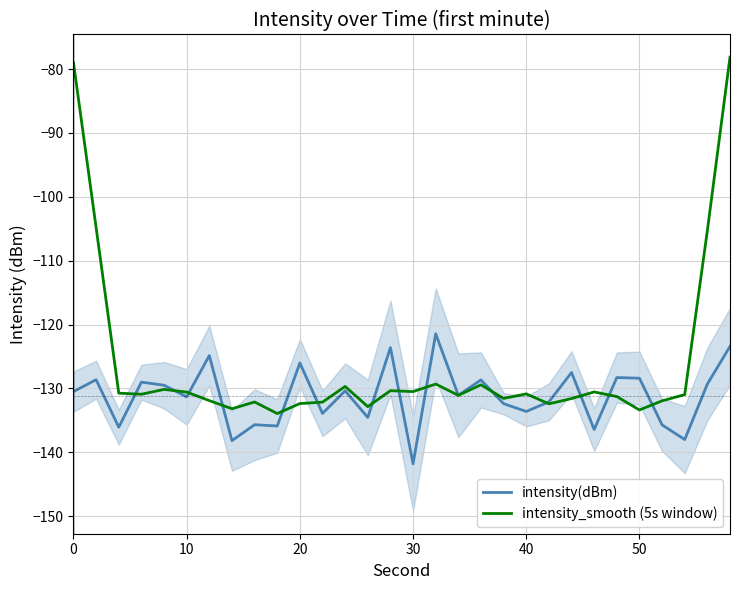

What are all the series names shown in the legend?

intensity(dBm), intensity_smooth (5s window)